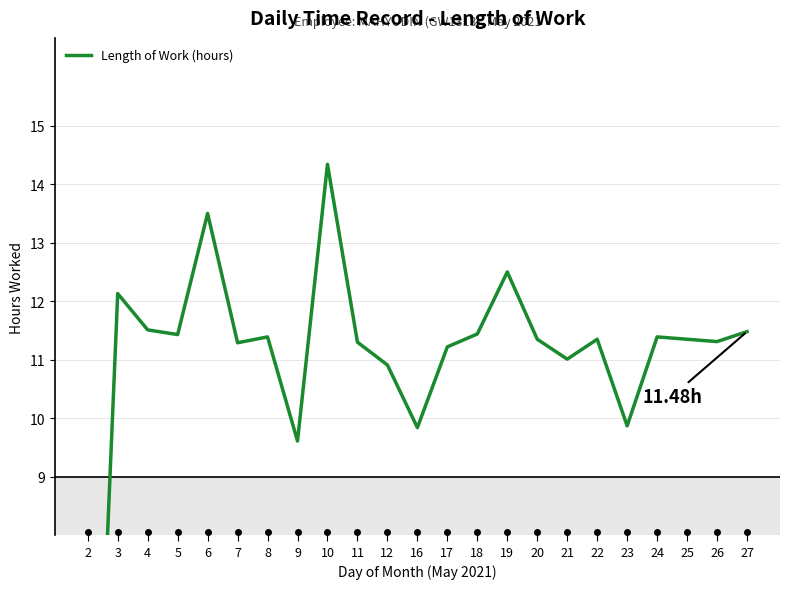

What is the change in value from 4 to 18?

-0.1